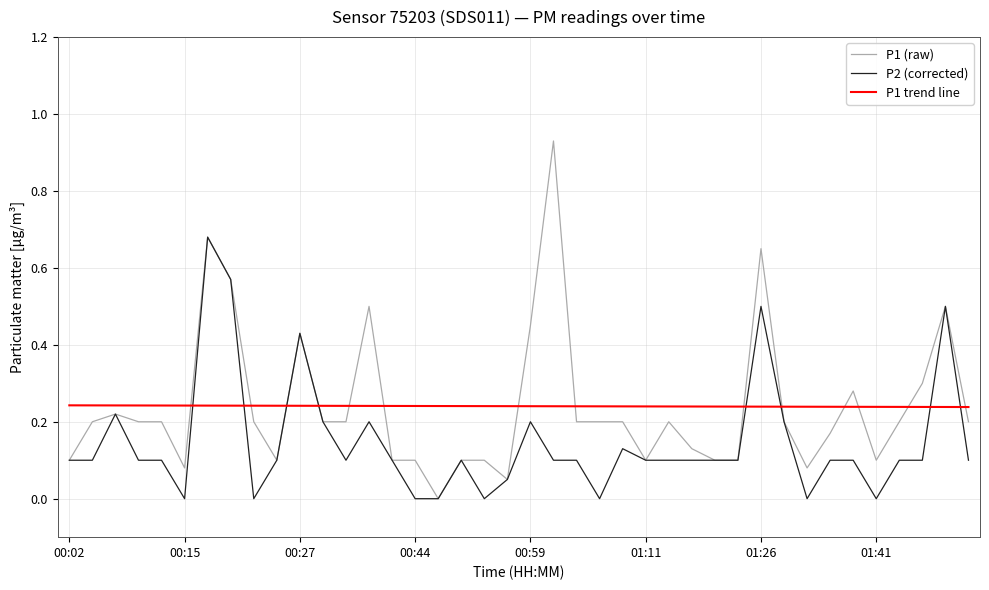

Which series has the widest spread of values?

P1 (raw)